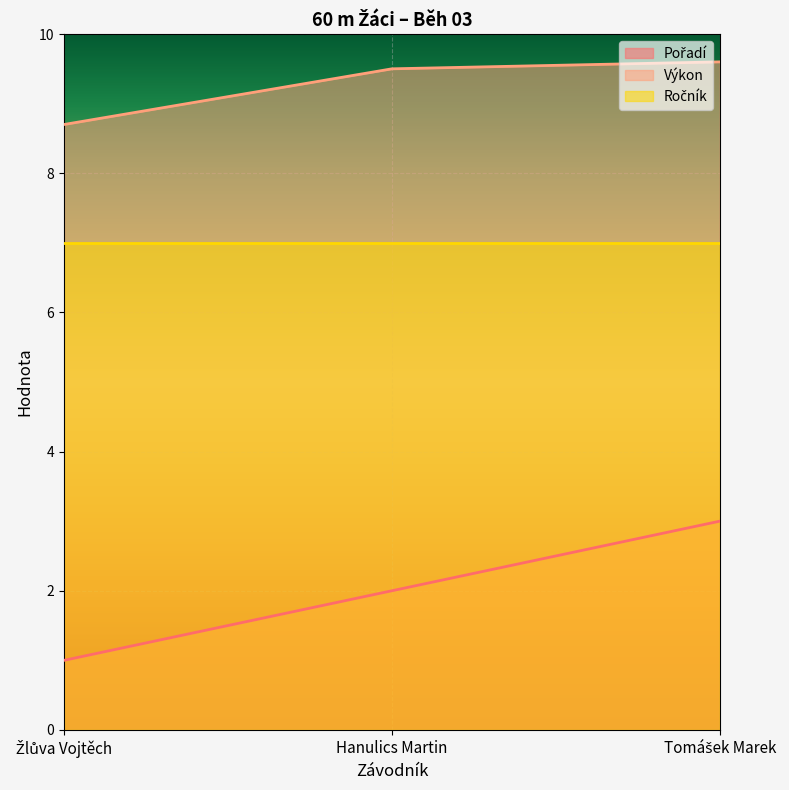

What is the minimum value for Výkon?

8.7